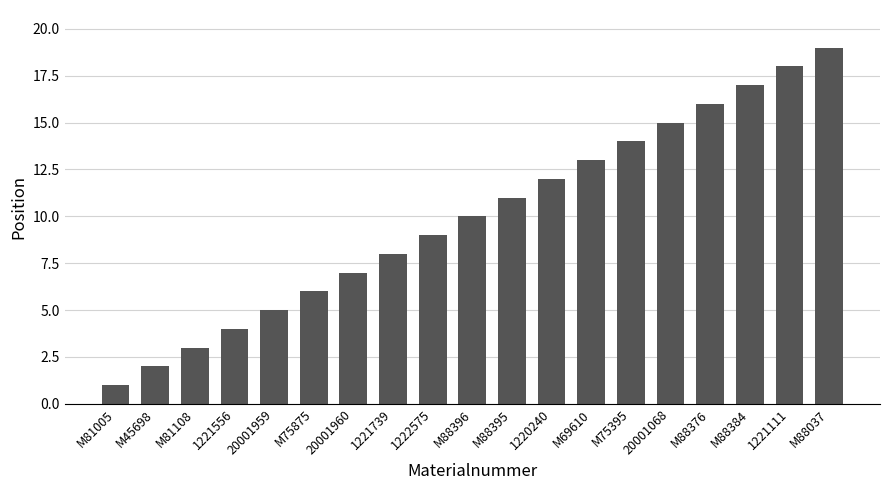

Which has a higher value, 1221556 or M75875?

M75875